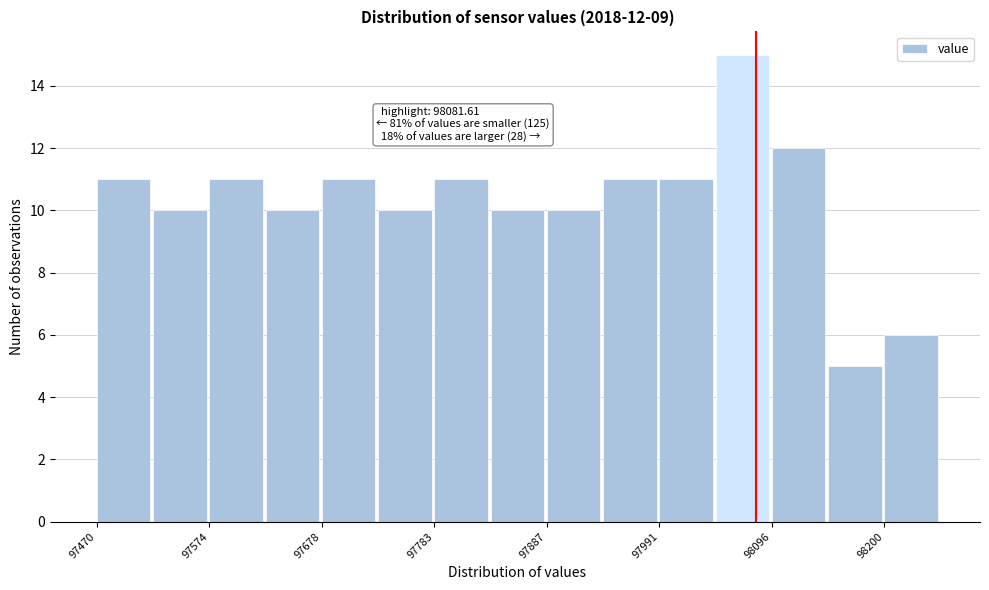

Around what value on the x-axis is the tallest bar? Give the approximate position of its centre, as read against the axis.

98060